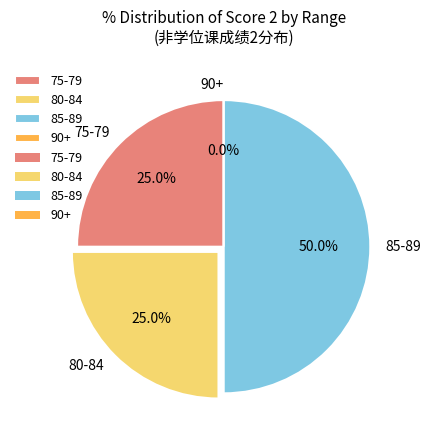

Is 211286 the majority of the pie?

No